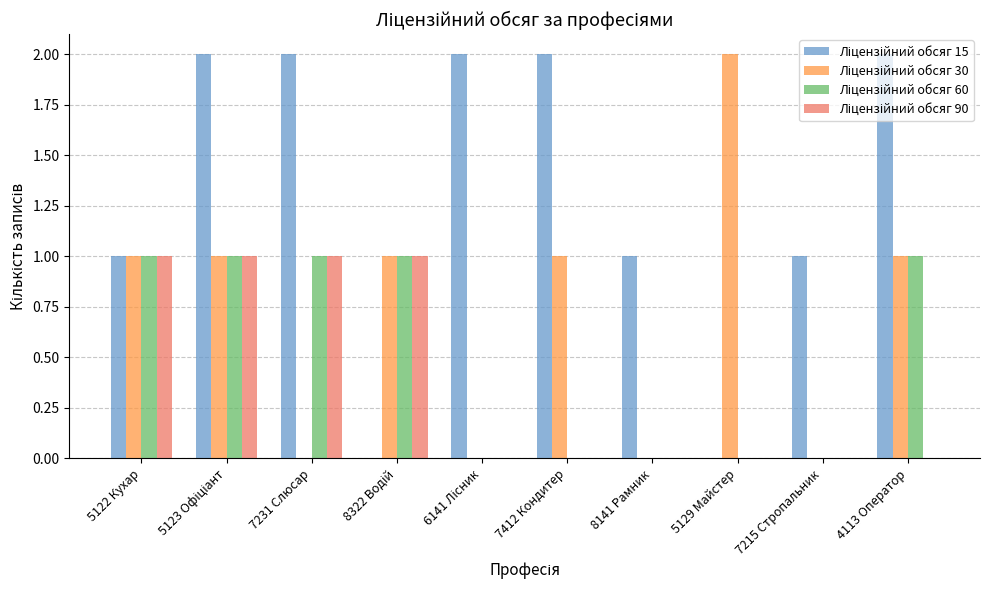

Are the bars horizontal?

No